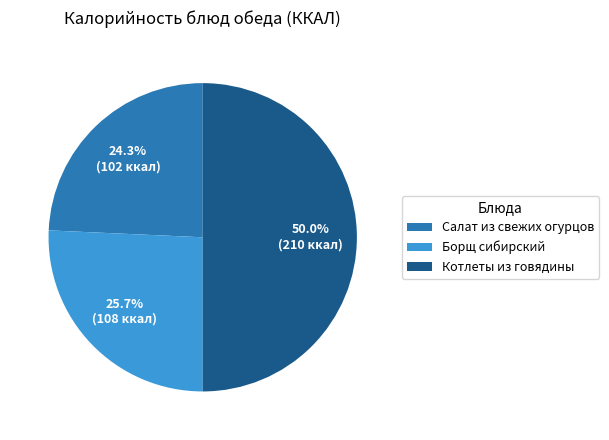

How many slices are in this pie chart?

3